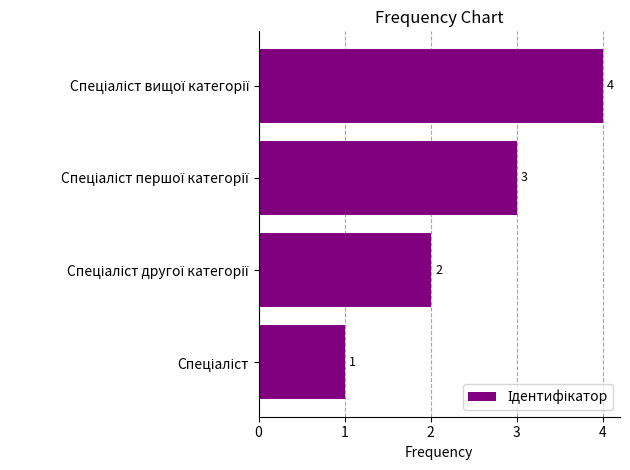

How many values are between 2 and 4?

3